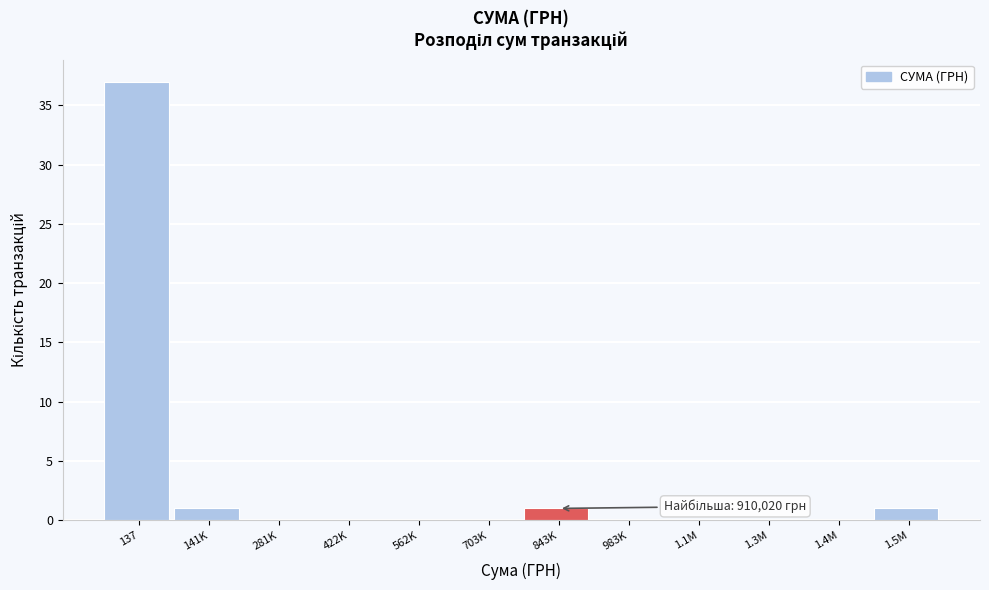

Reading left to right, list all the values displayed in this chart.

137=37	141K=1	281K=0	422K=0	562K=0	703K=0	843K=1	983K=0	1.1M=0	1.3M=0	1.4M=0	1.5M=1